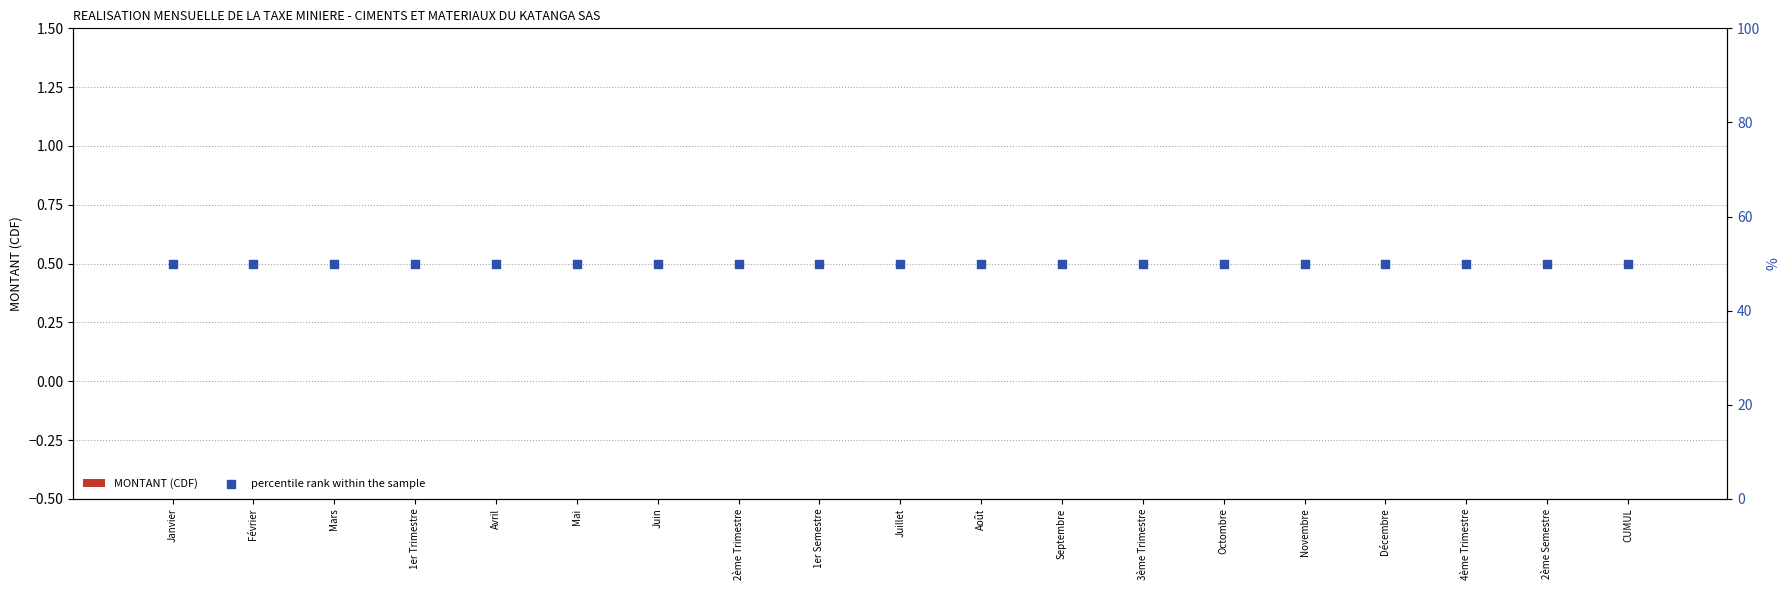

Which series has the largest total across all categories?

percentile rank within the sample